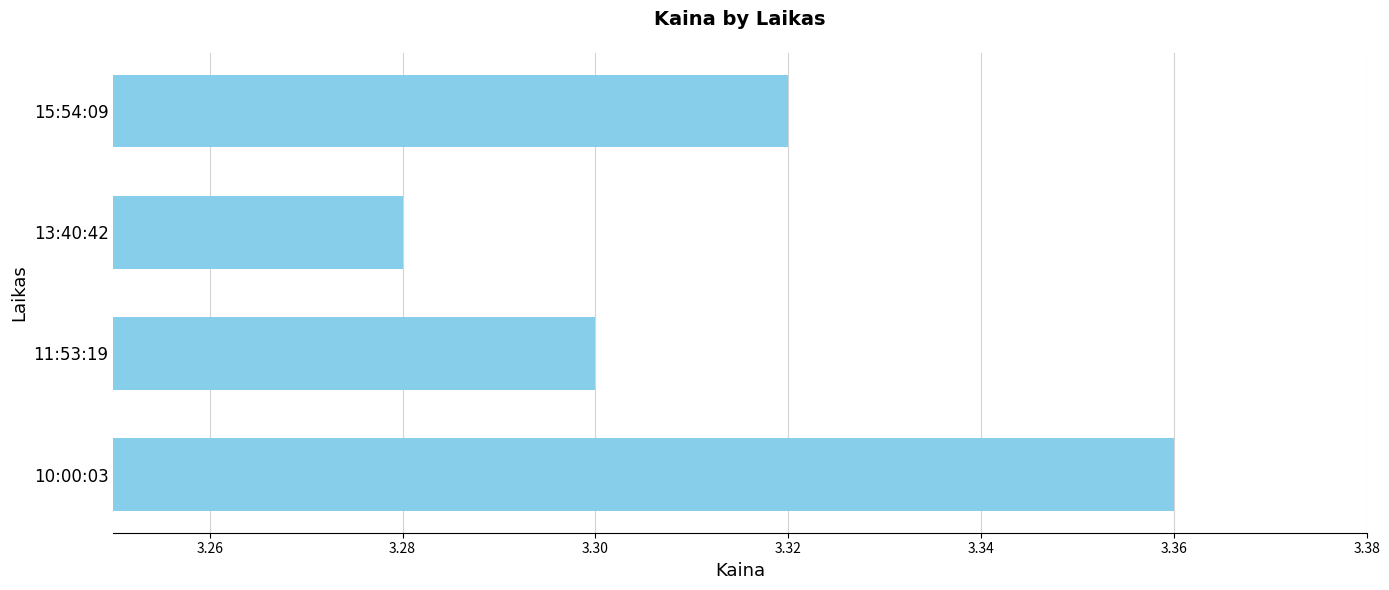

The chart shows a value of 3.3 at 13:40:42. True or false?

True